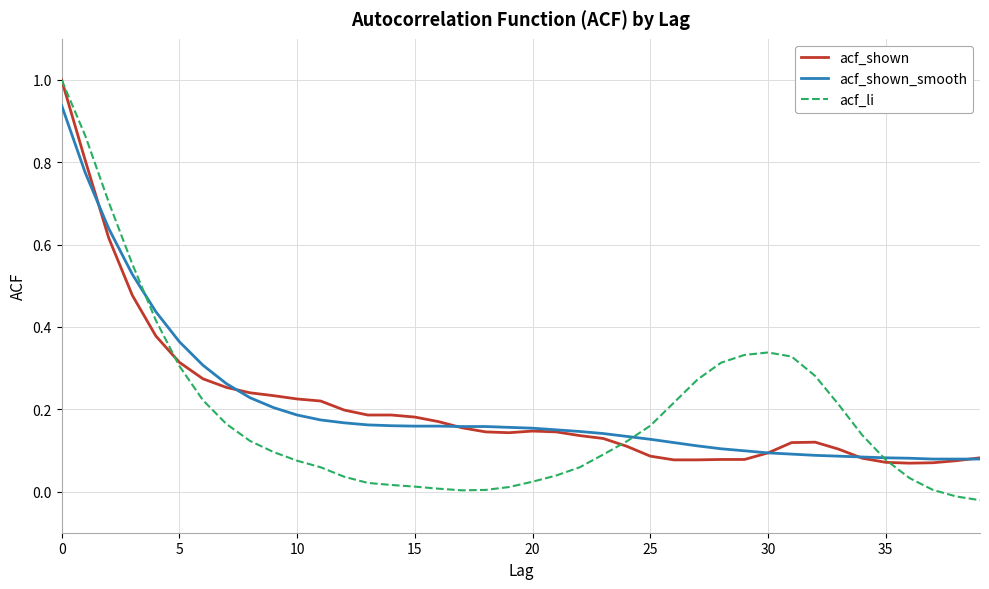

At how many categories does at least one series exceed 0?

40